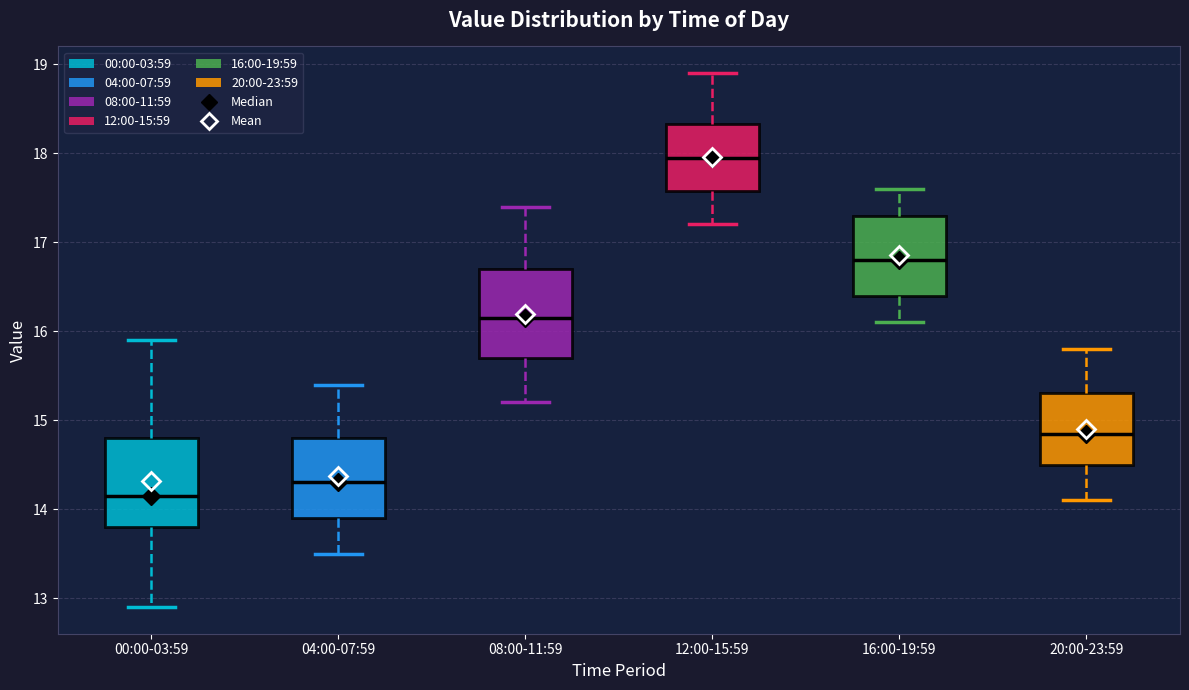

Reading left to right, read every box against the y-axis: the position of its median line, the range the box covers, and the ends of its whiskers. The values are not printed on the chart, so give them approximately, as read against the axis.

00:00-03:59: median 14.2, box 13.8 to 14.8, whiskers 12.9 to 15.9
04:00-07:59: median 14.3, box 13.9 to 14.8, whiskers 13.5 to 15.4
08:00-11:59: median 16.2, box 15.7 to 16.7, whiskers 15.2 to 17.4
12:00-15:59: median 18.0, box 17.6 to 18.3, whiskers 17.2 to 18.9
16:00-19:59: median 16.8, box 16.4 to 17.3, whiskers 16.1 to 17.6
20:00-23:59: median 14.9, box 14.5 to 15.3, whiskers 14.1 to 15.8